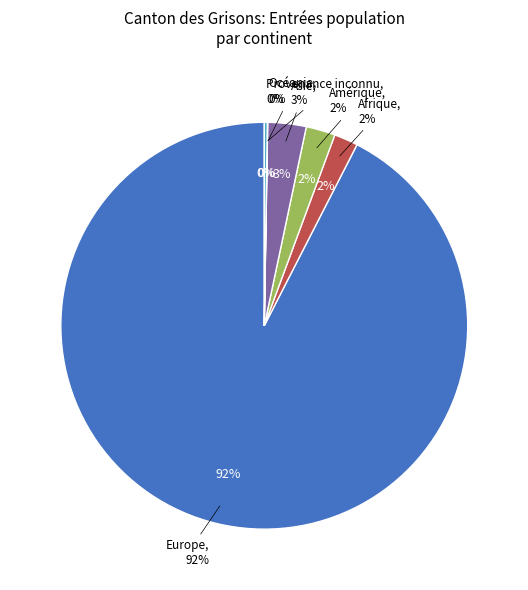

How many segments does this pie chart have?

6